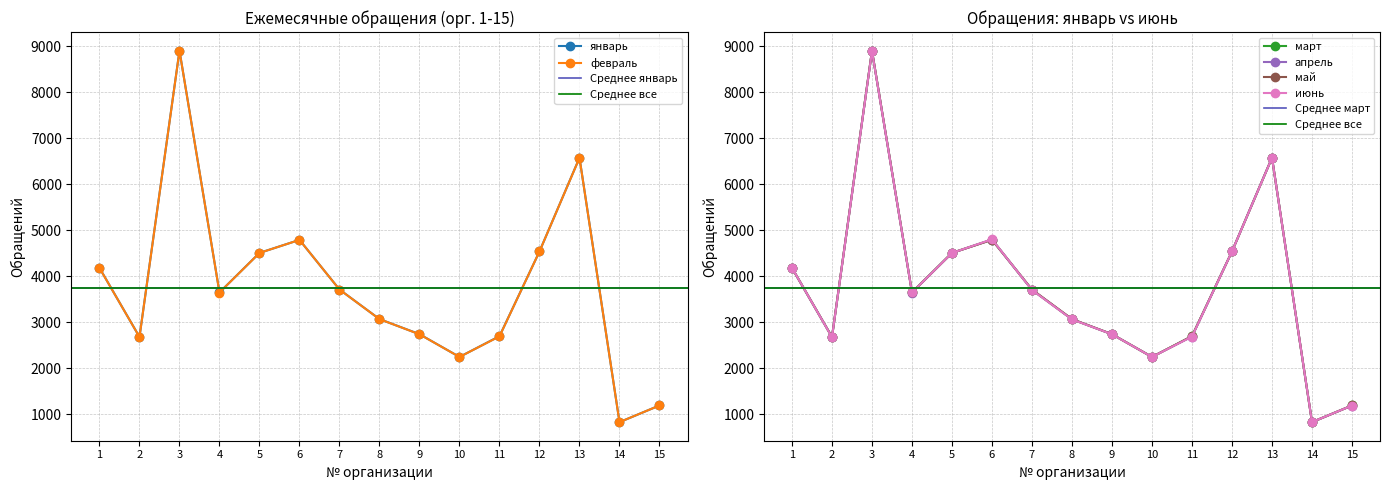

Does the chart have visible grid lines?

Yes